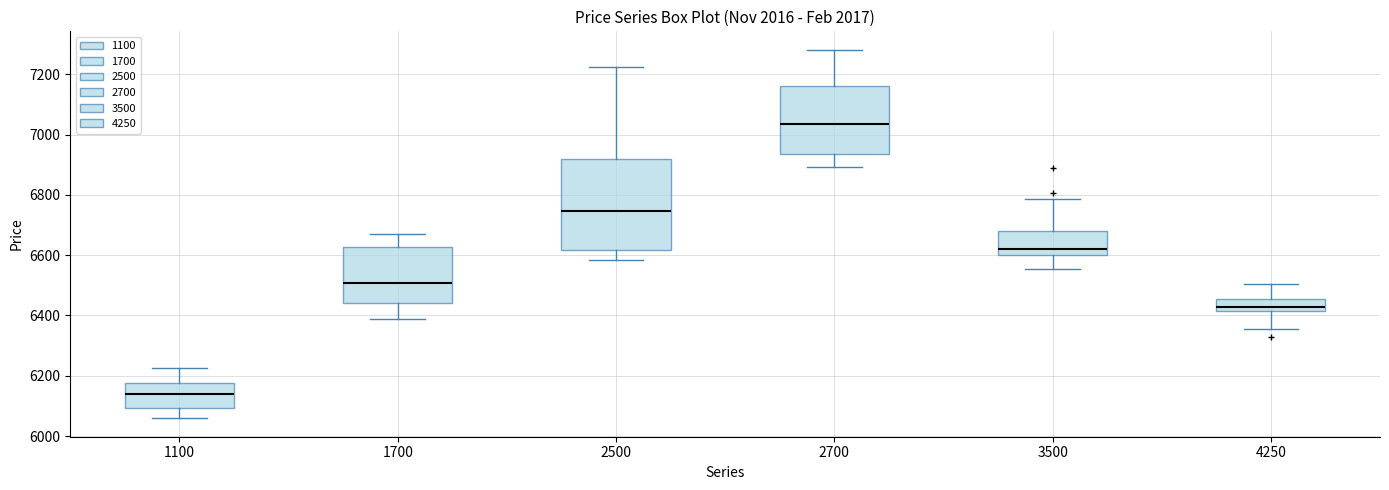

Reading left to right, transcribe this box plot: for each box, give where its median line is, the range the box spans, and where its two whiskers end, as read against the y-axis. The values are not printed on the chart, so give them approximately, as read against the axis.

1100: median 6140, box 6100 to 6180, whiskers 6060 to 6220
1700: median 6500, box 6440 to 6620, whiskers 6380 to 6680
2500: median 6740, box 6620 to 6920, whiskers 6580 to 7220
2700: median 7040, box 6940 to 7160, whiskers 6900 to 7280
3500: median 6620, box 6600 to 6680, whiskers 6560 to 6780
4250: median 6420 (inside the box), box 6420 to 6460, whiskers 6360 to 6500